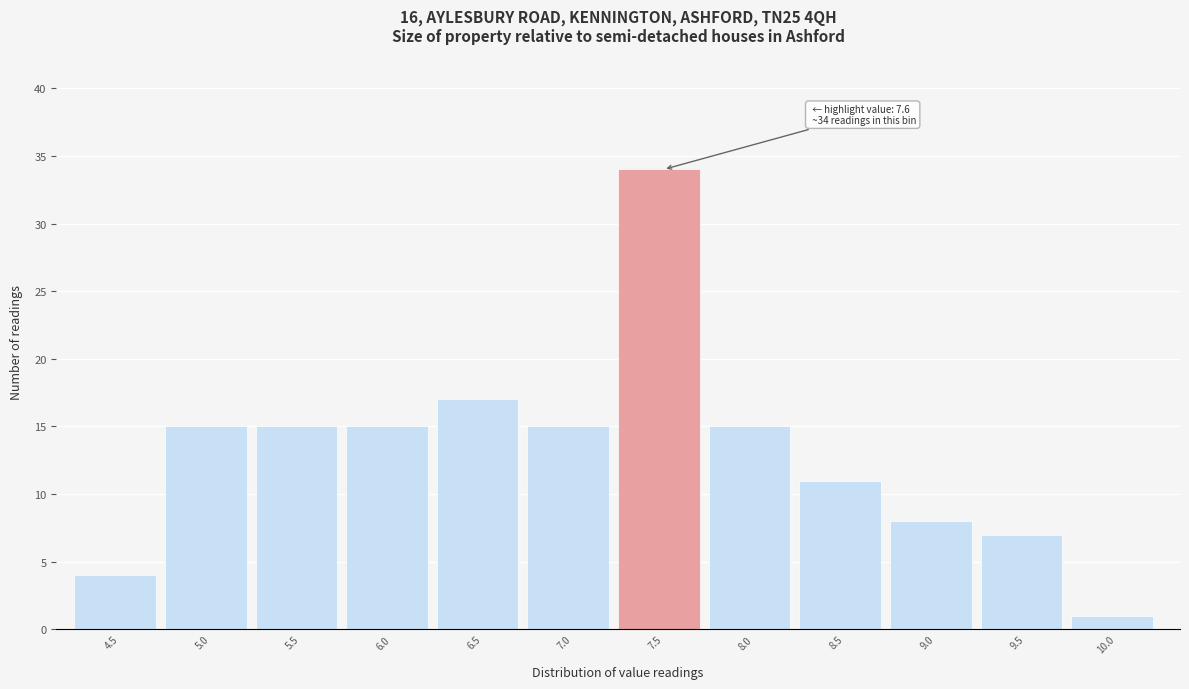

Reading right to left, what are all the values shown in this chart?

10.0=1	9.5=7	9.0=8	8.5=11	8.0=15	7.5=34	7.0=15	6.5=17	6.0=15	5.5=15	5.0=15	4.5=4